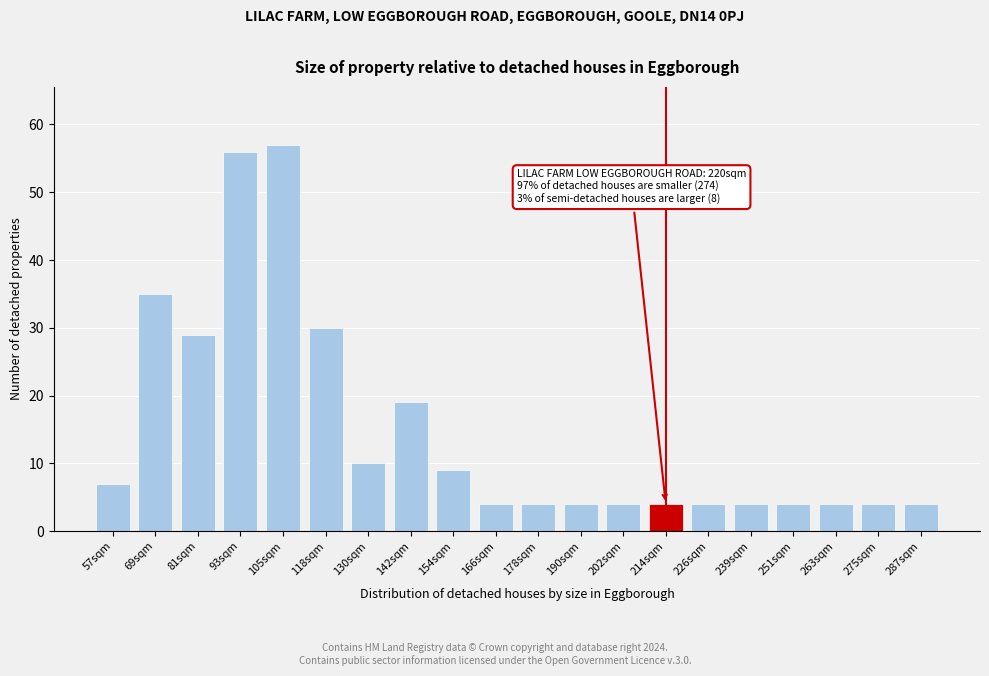

Reading left to right, what are all the values shown in this chart?

7	35	29	56	57	30	10	19	9	4	4	4	4	4	4	4	4	4	4	4